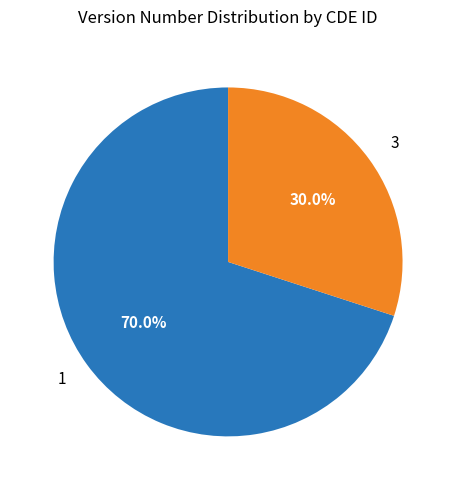

What is the total percentage of 1 and 3?

100.0%